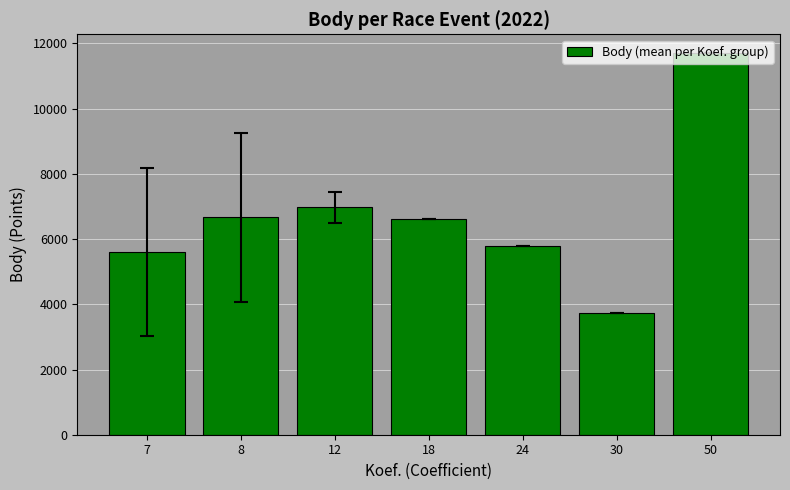

What is the difference between the second highest and minimum values?

3242.0